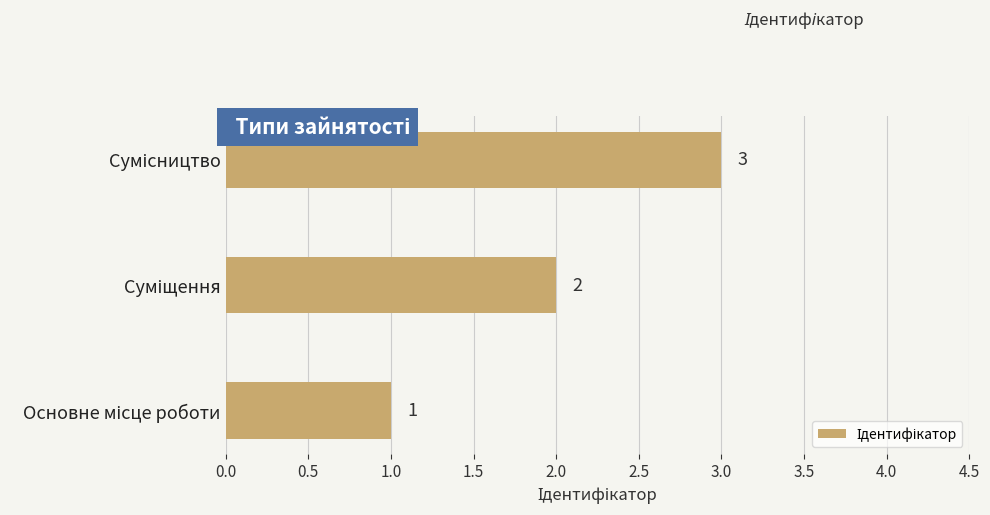

What is the maximum value shown in the chart?

3